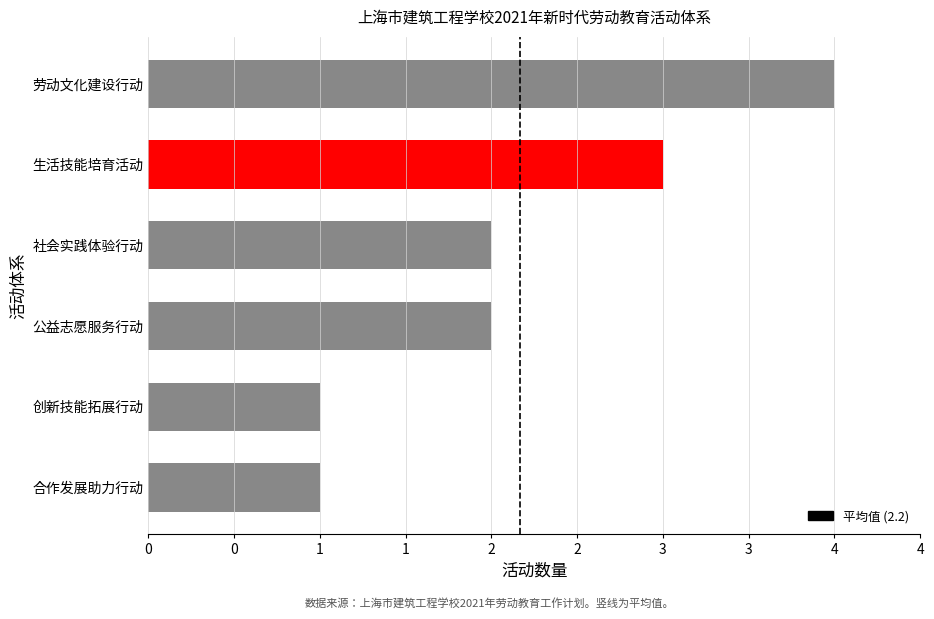

Are the bars grouped side by side (vs. stacked)?

No